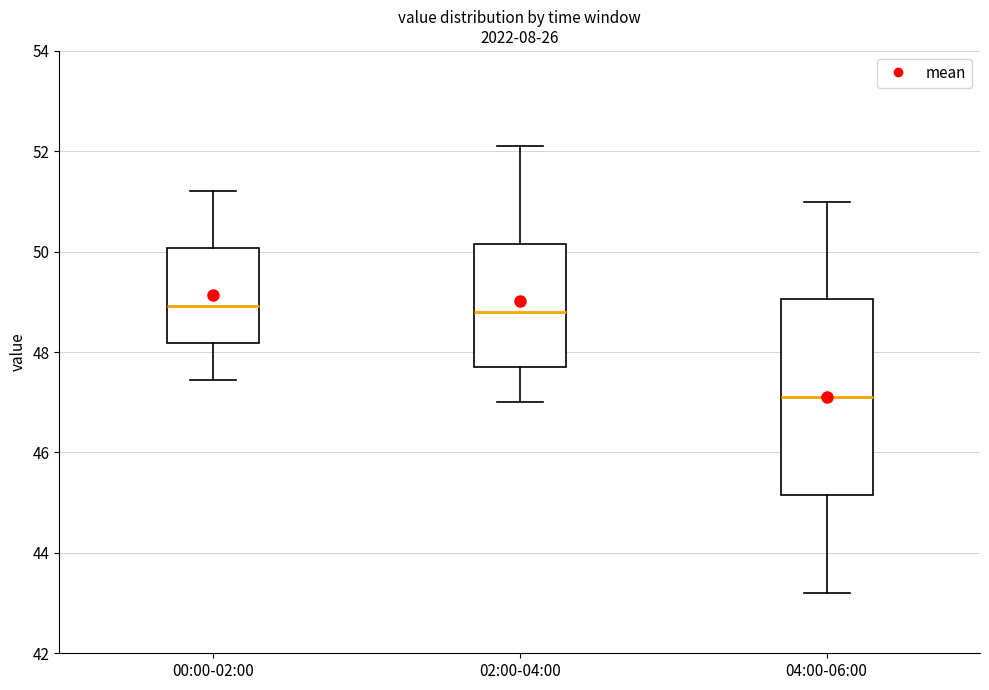

Reading left to right, read every box against the y-axis: the position of its median line, the range the box covers, and the ends of its whiskers. The values are not printed on the chart, so give them approximately, as read against the axis.

00:00-02:00: median 49.0, box 48.2 to 50.0, whiskers 47.4 to 51.2
02:00-04:00: median 48.8, box 47.8 to 50.2, whiskers 47.0 to 52.2
04:00-06:00: median 47.2, box 45.2 to 49.0, whiskers 43.2 to 51.0